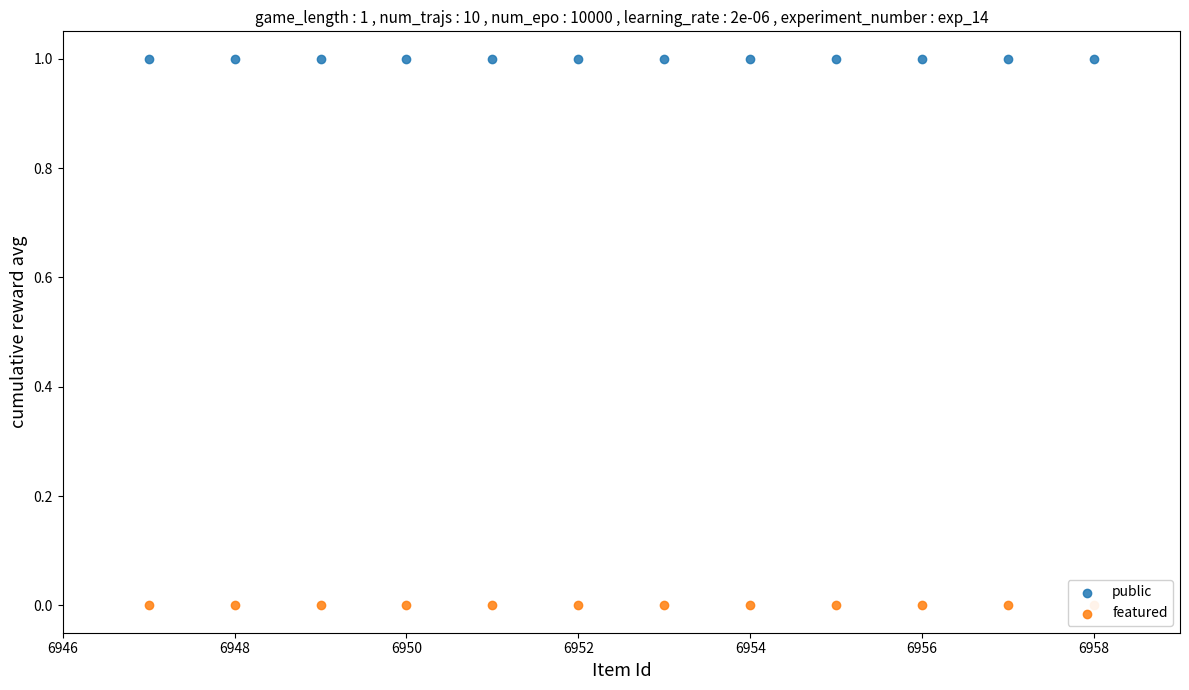

At how many categories does at least one series exceed 0?

12